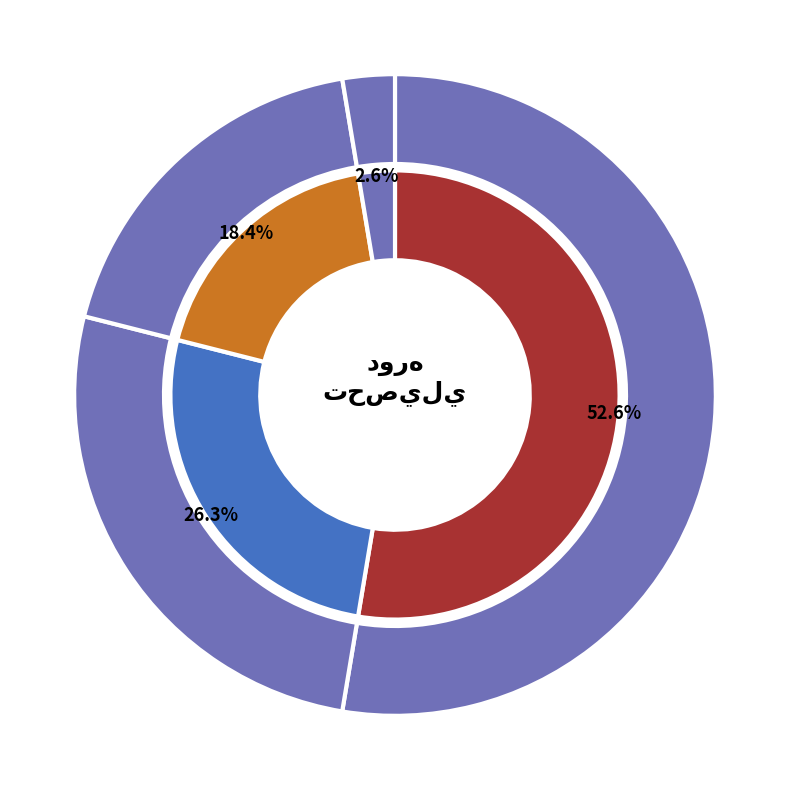

Count the number of slices in the pie.

4